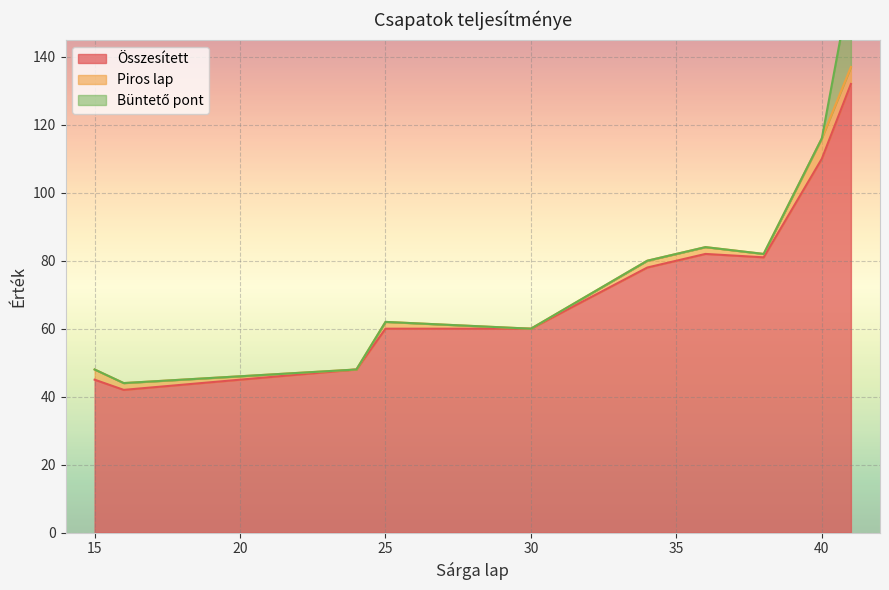

What is the approximate value of Piros lap at 16?

2